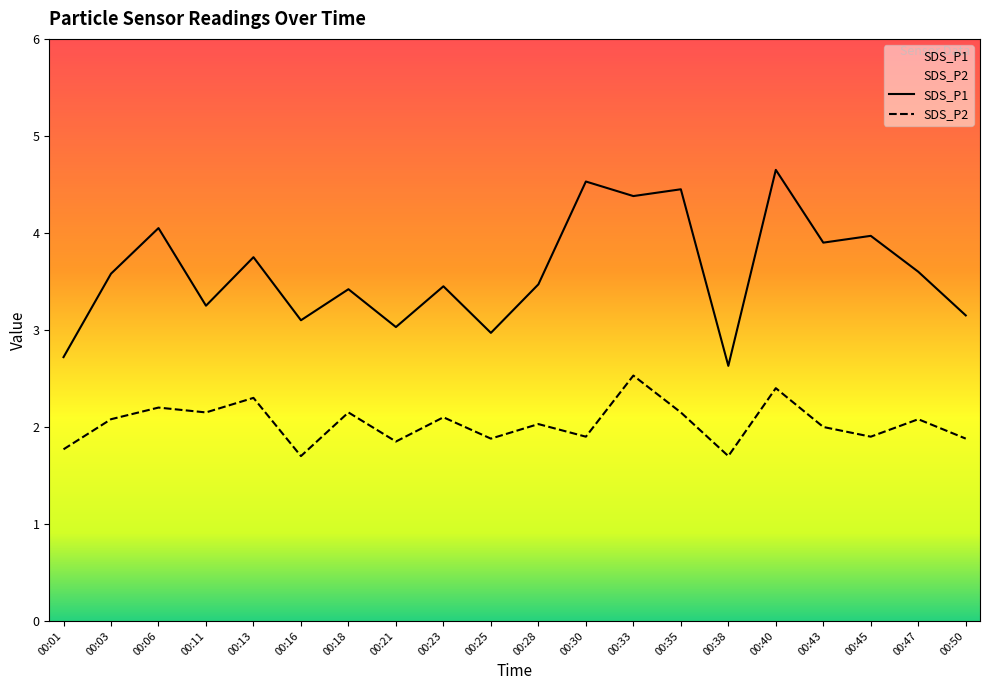

Reading right to left, extract all data points from this chart.

SDS_P1: 3.1	3.6	4.0	3.9	4.7	2.6	4.5	4.4	4.5	3.5	3.0	3.5	3.0	3.4	3.1	3.8	3.2	4.0	3.6	2.7
SDS_P2: 1.9	2.1	1.9	2.0	2.4	1.7	2.1	2.5	1.9	2.0	1.9	2.1	1.9	2.1	1.7	2.3	2.1	2.2	2.1	1.8